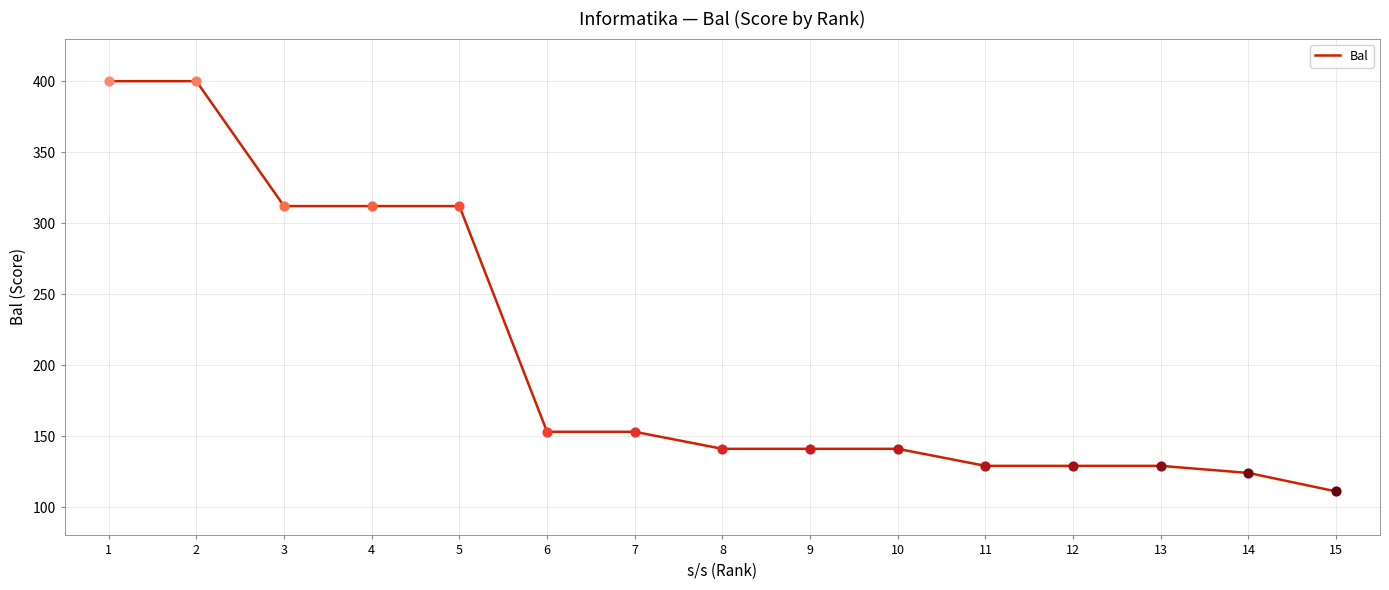

Which has a higher value, 1 or 9?

1